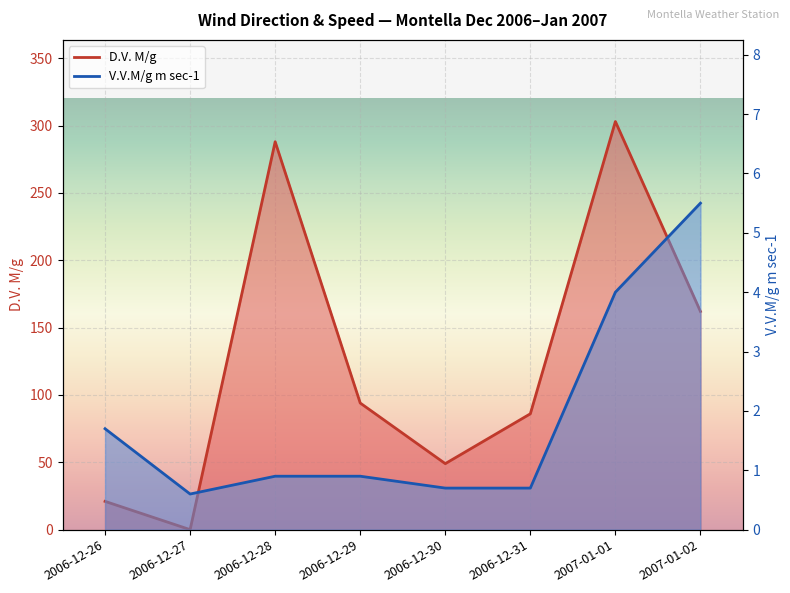

What is the label of the 1st point from the right?

2007-01-02